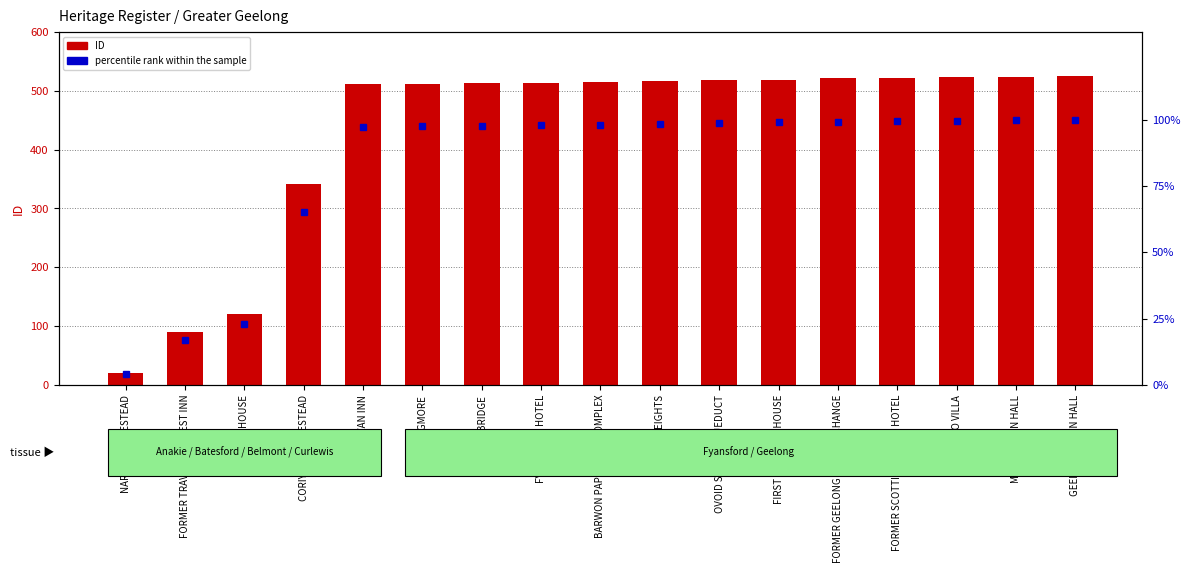

Reading right to left, list all the values displayed in this chart.

ID: 525.0	524.0	523.0	522.0	521.0	519.0	518.0	517.0	515.0	514.0	513.0	512.0	511.0	342.0	121.0	90.0	21.0
percentile rank within the sample: 100.0	99.8	99.6	99.4	99.2	98.9	98.7	98.5	98.1	97.9	97.7	97.5	97.3	65.1	23.0	17.1	4.0